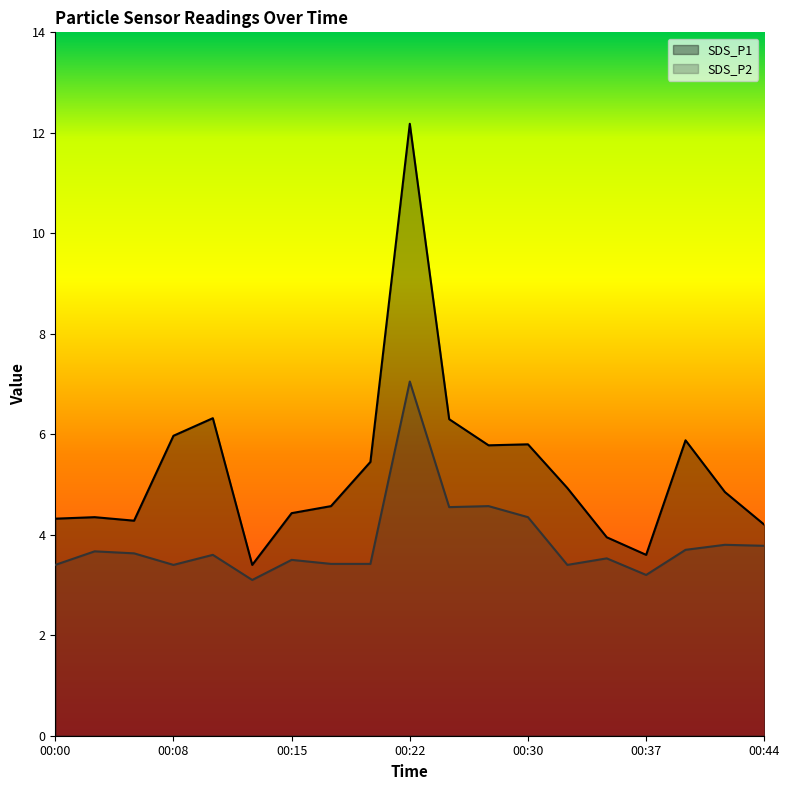

How many data points does each series have?

19